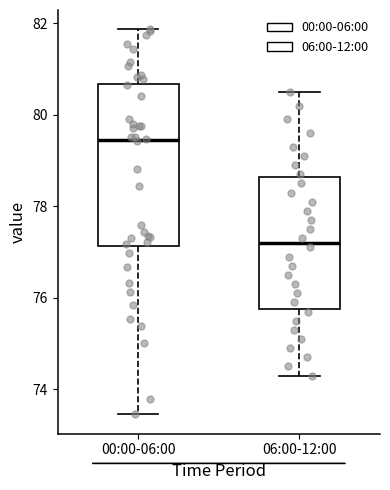

Where does the upper whisker of the box for 00:00-06:00 end on the y-axis? The values are not printed on the chart, so give them approximately, as read against the axis.

81.8